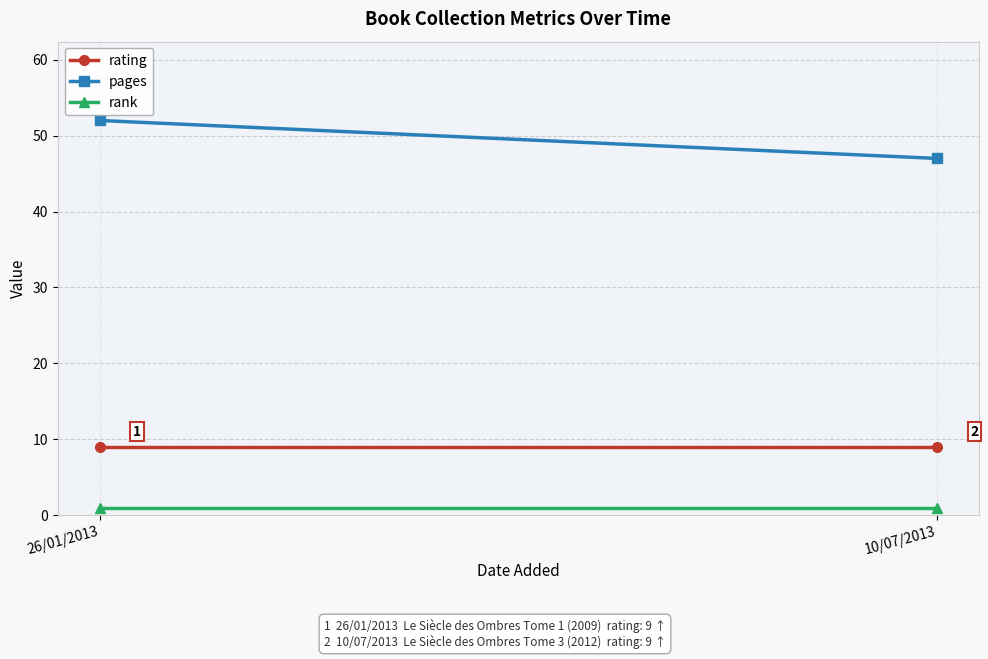

What position from the right is 26/01/2013?

2